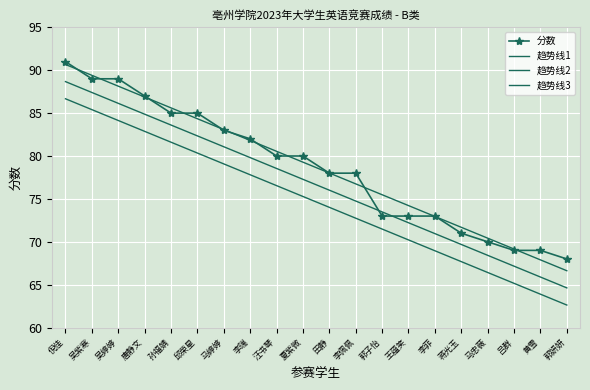

Which category has the lowest value across all series?

郭妍妍